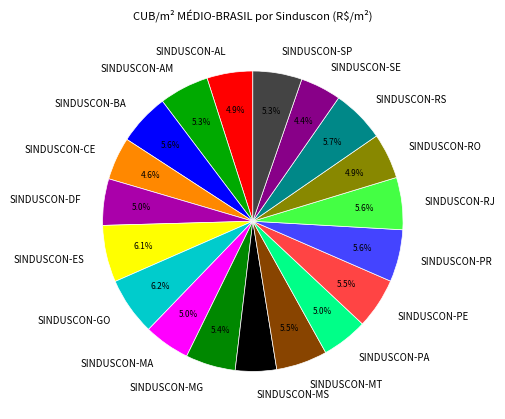

To the nearest percent, what portion does SINDUSCON-MA represent?

5%